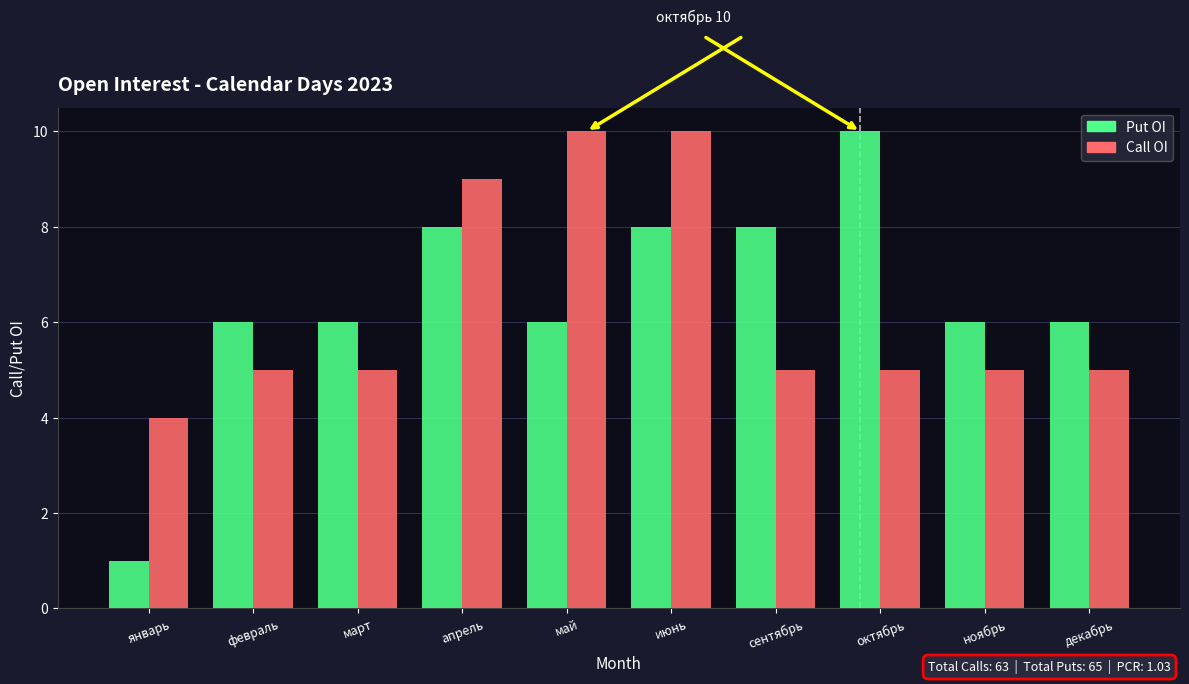

How many groups of bars are there?

10